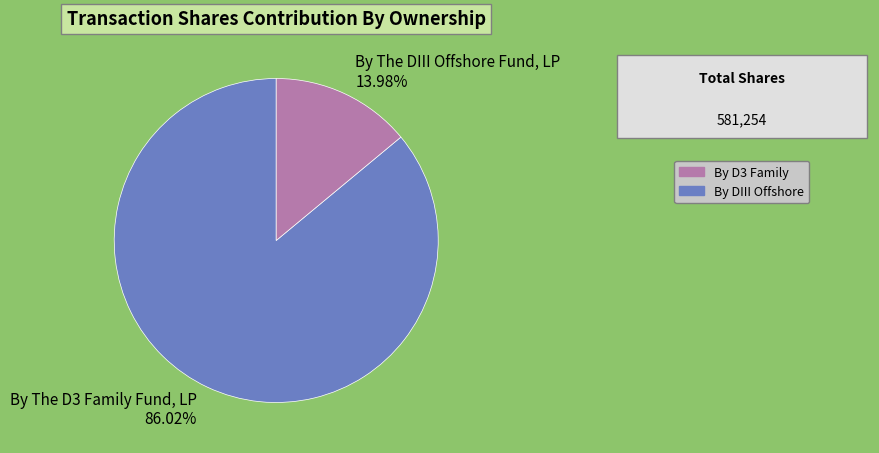

Is it true that By The DIII Offshore Fund, LP is 21% of the pie?

False